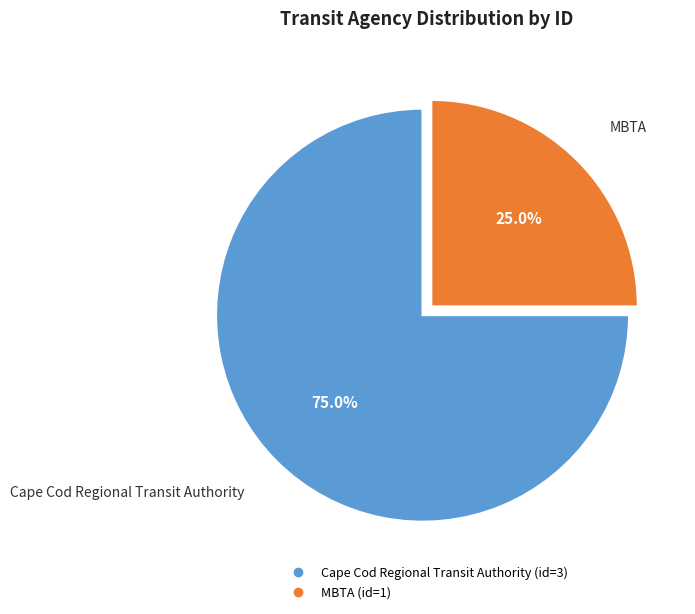

Is the sum of Cape Cod Regional Transit Authority and MBTA greater than half?

Yes